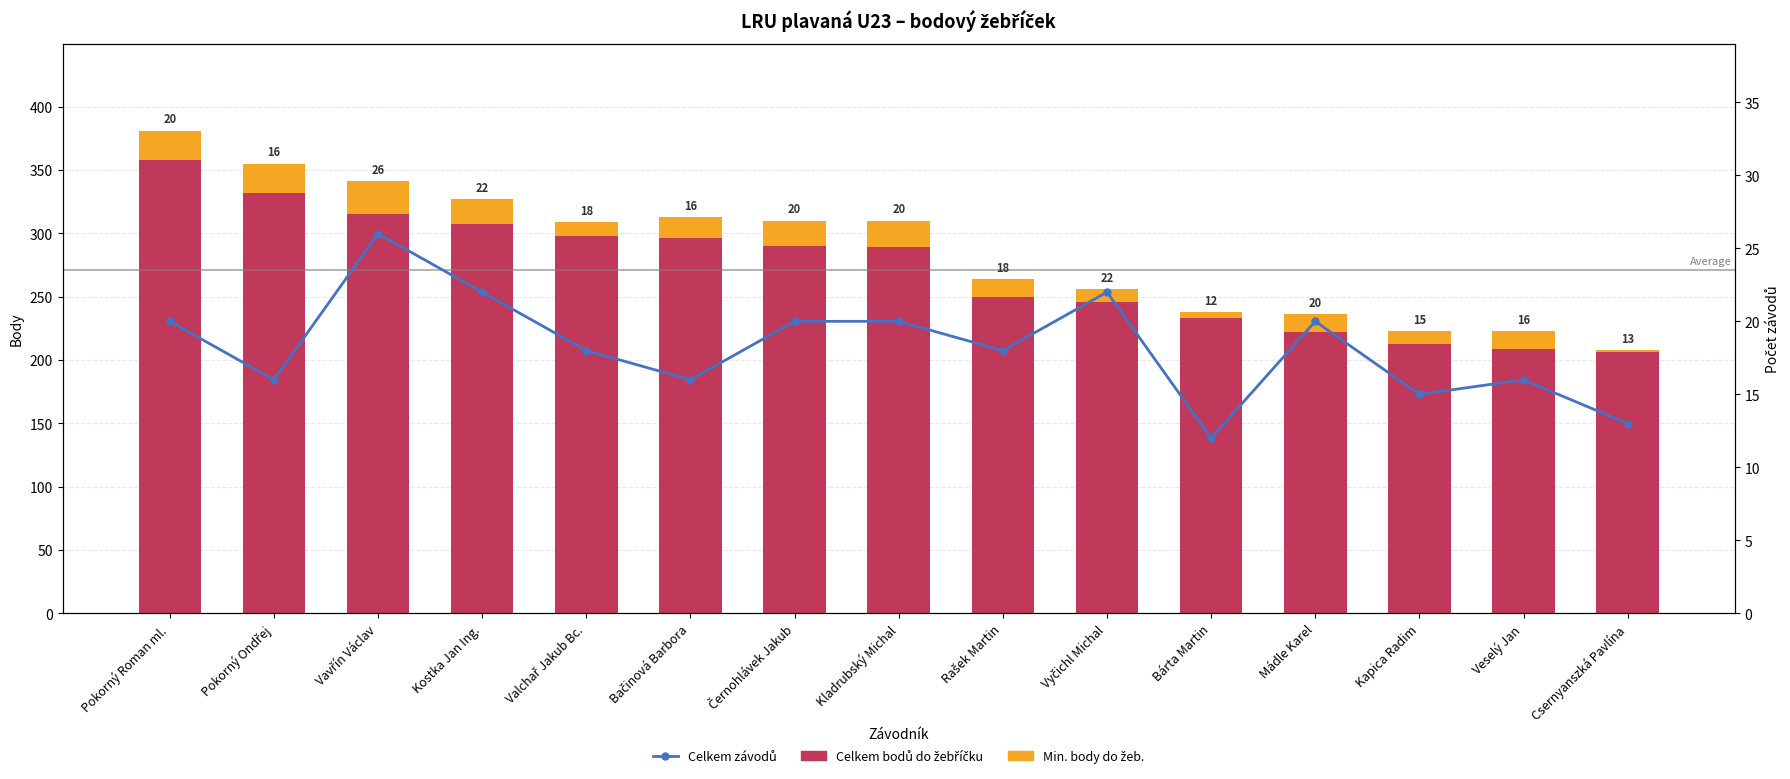

What is the label of the 11th bar from the left?

Bárta Martin